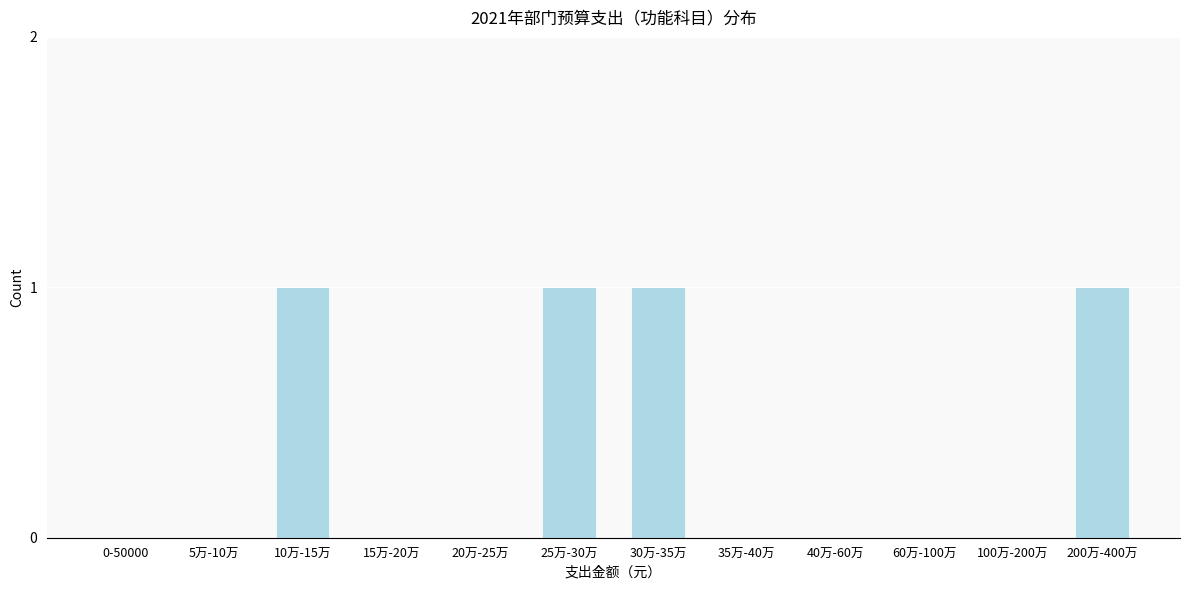

Reading left to right, transcribe all the data shown in this chart.

0-50000=0	5万-10万=0	10万-15万=1	15万-20万=0	20万-25万=0	25万-30万=1	30万-35万=1	35万-40万=0	40万-60万=0	60万-100万=0	100万-200万=0	200万-400万=1